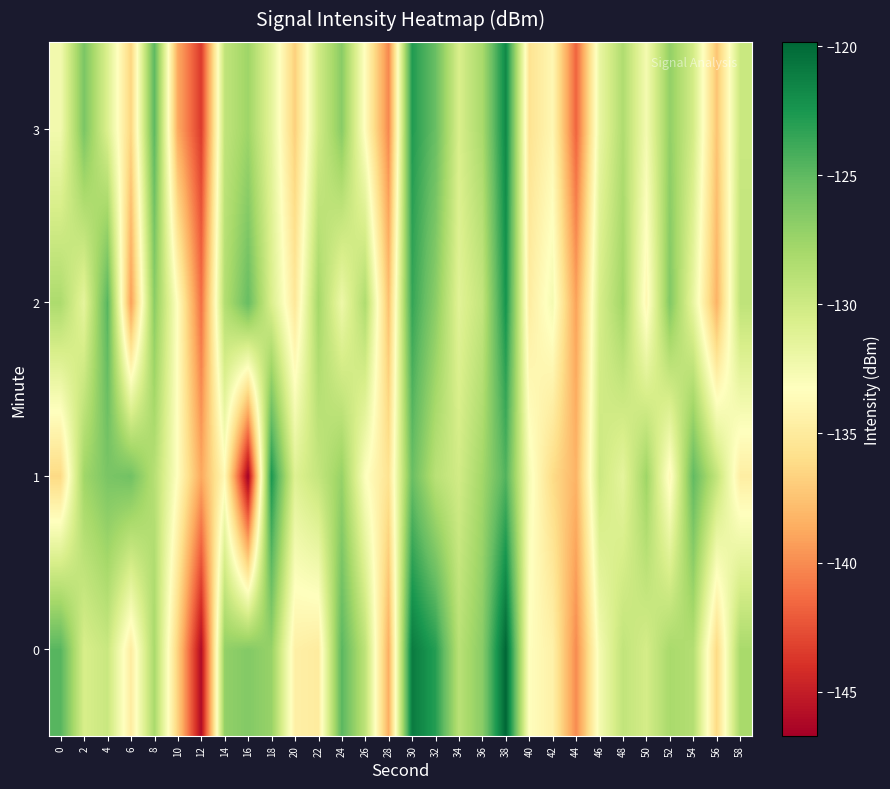

What is the spread (max minus min) of values at 0?

11.6